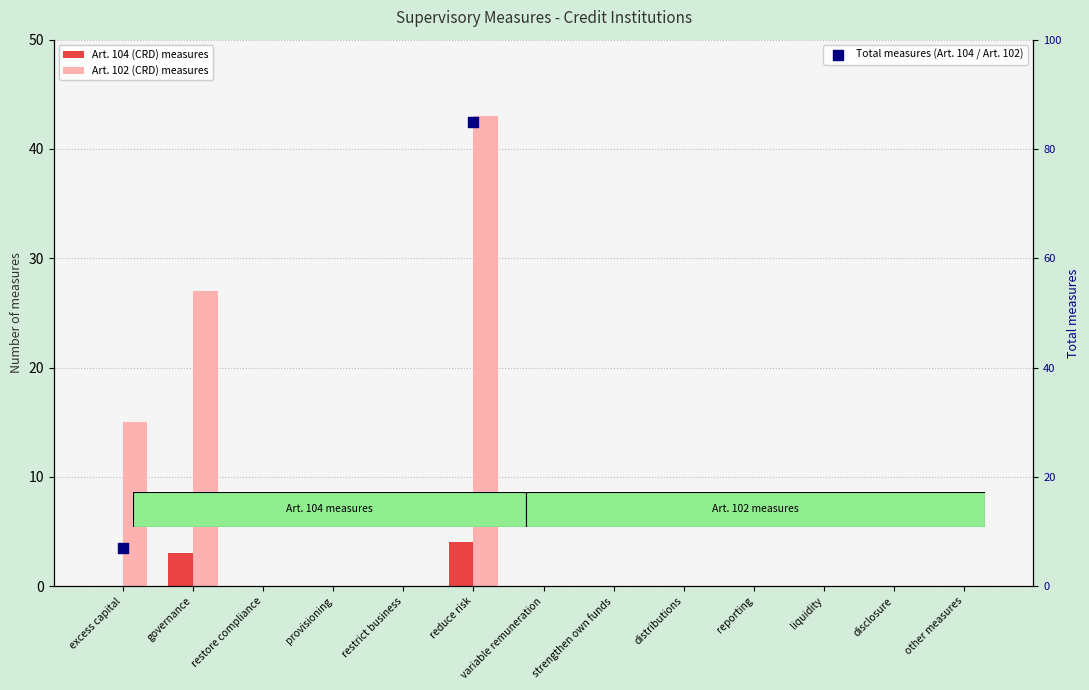

Which series reaches the maximum Y coordinate?

Art. 102 (CRD) measures